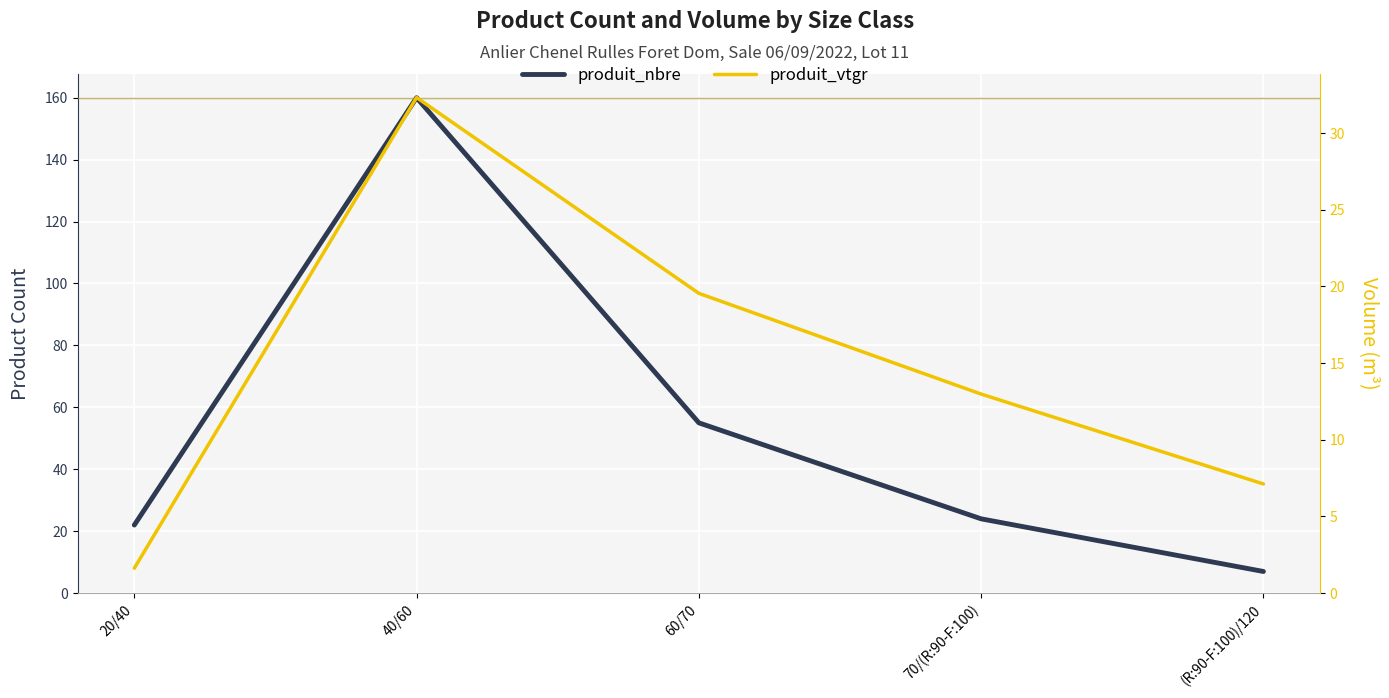

Rank the series by their average value, from highest to lowest.

produit_nbre, produit_vtgr